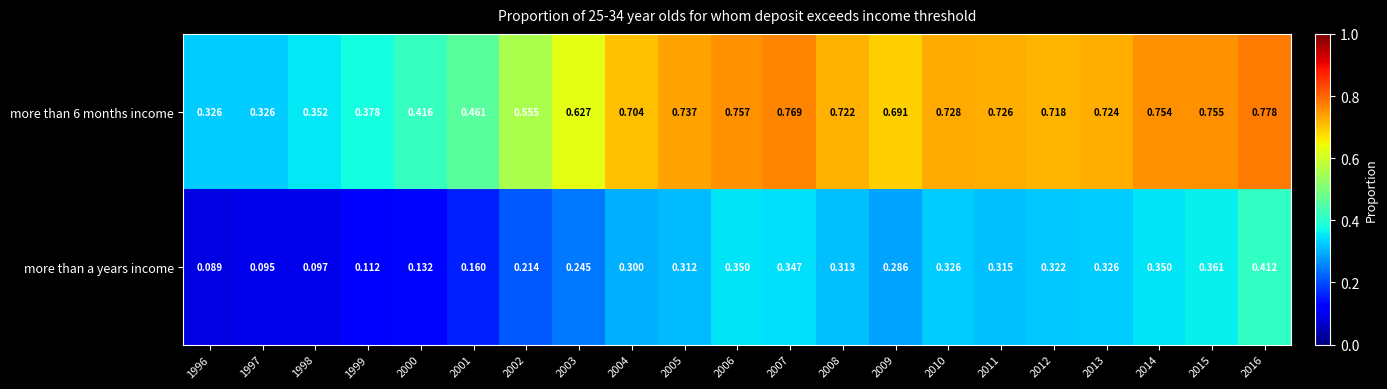

Is the value of more than 6 months income at 2009 greater than the value of more than a years income at 2016?

Yes